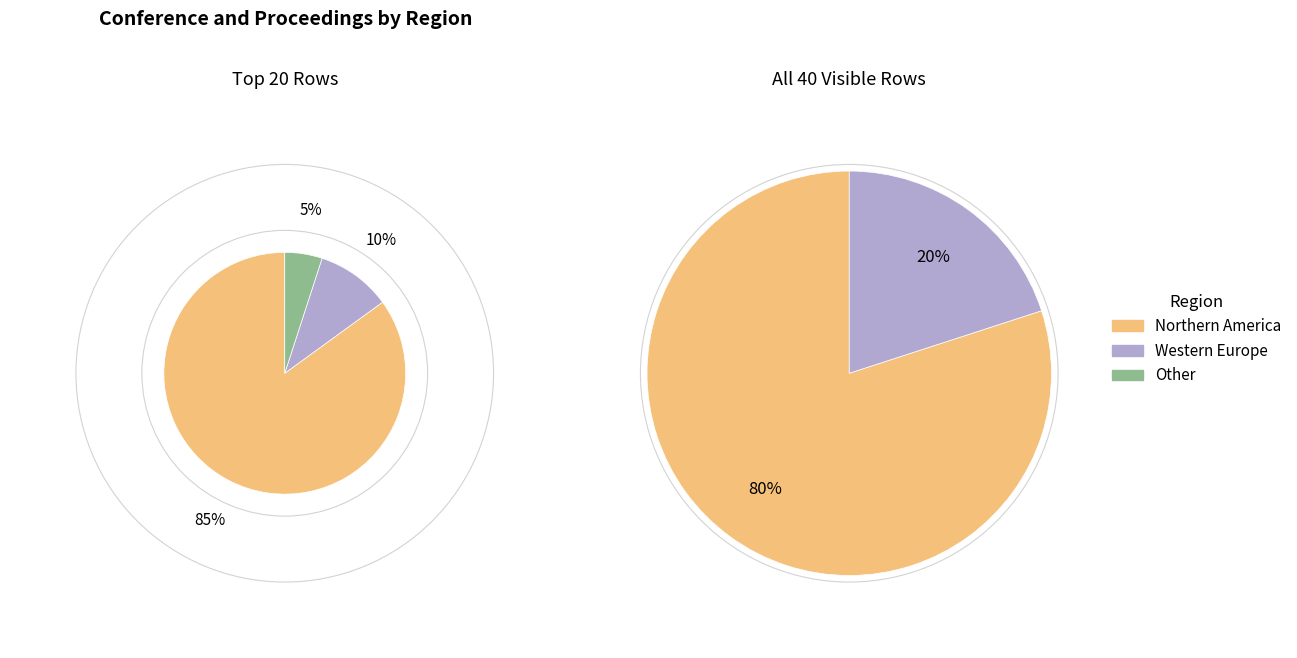

Rank the categories by value from highest to lowest.

Northern America, Western Europe, Other